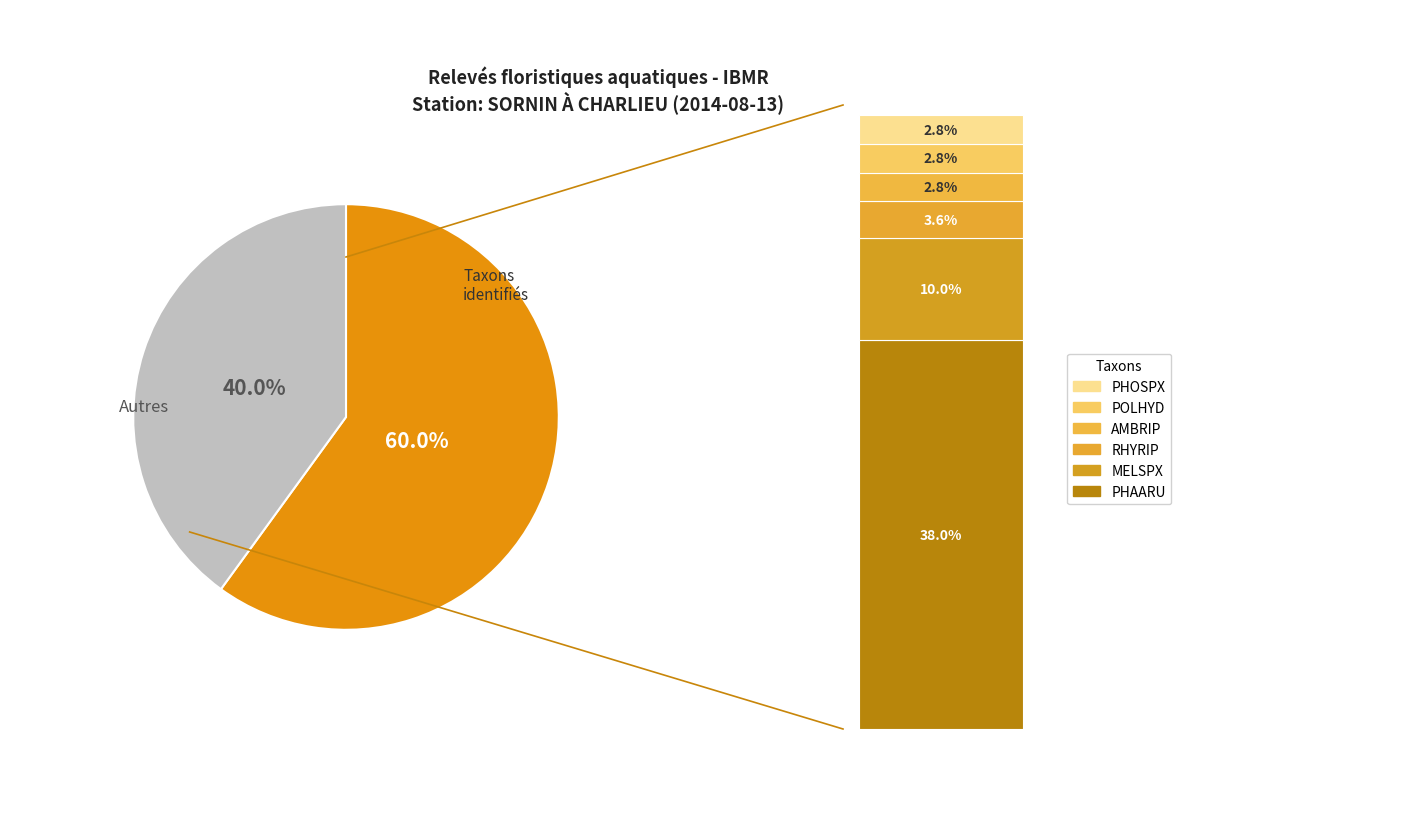

Is it true that PHAARU is 49% of the pie?

False